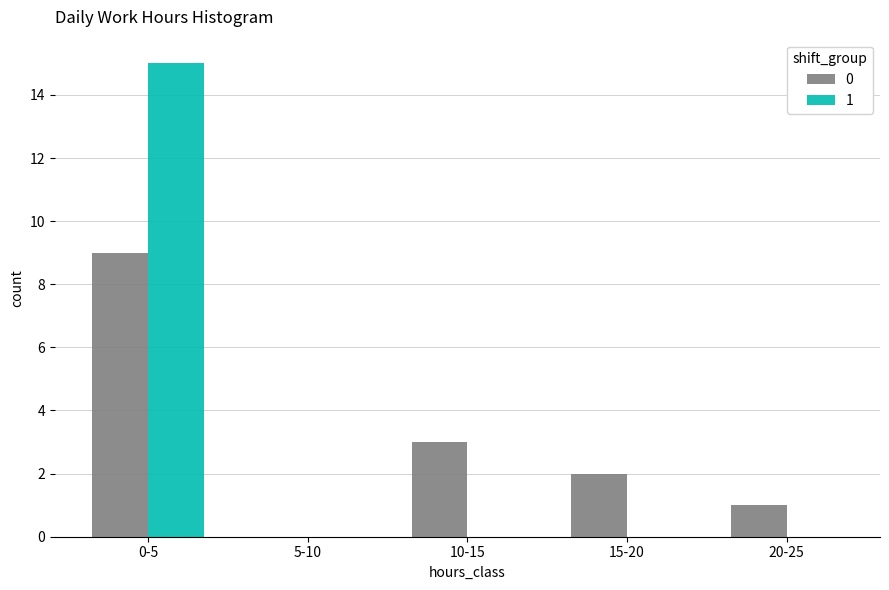

Reading left to right, list all the values displayed in this chart.

0: 0-5=9	5-10=0	10-15=3	15-20=2	20-25=1
1: 0-5=15	5-10=0	10-15=0	15-20=0	20-25=0